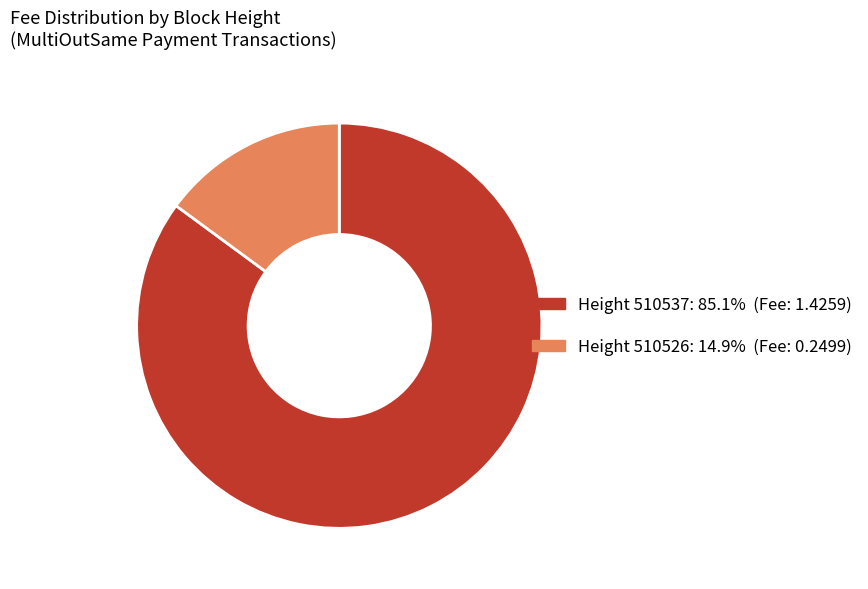

How many slices are in this pie chart?

2